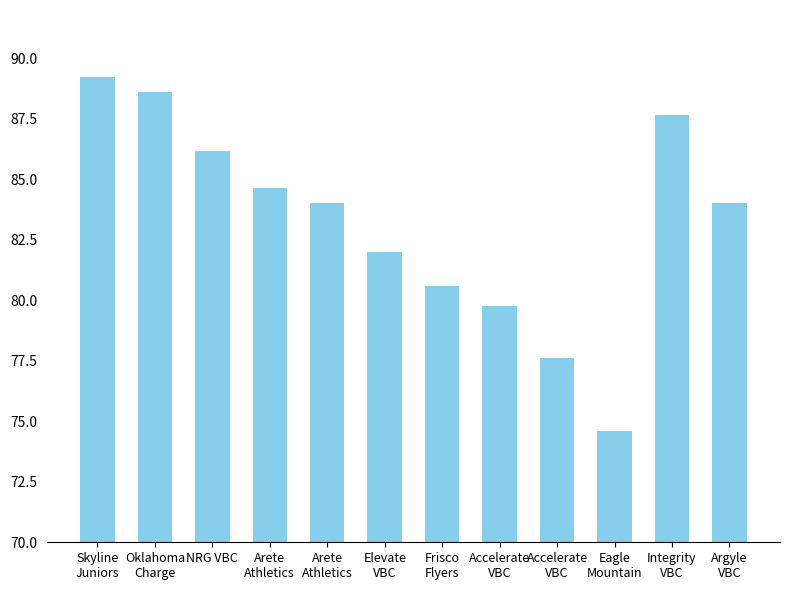

The value at Eagle
Mountain is 16.2. True or false?

False